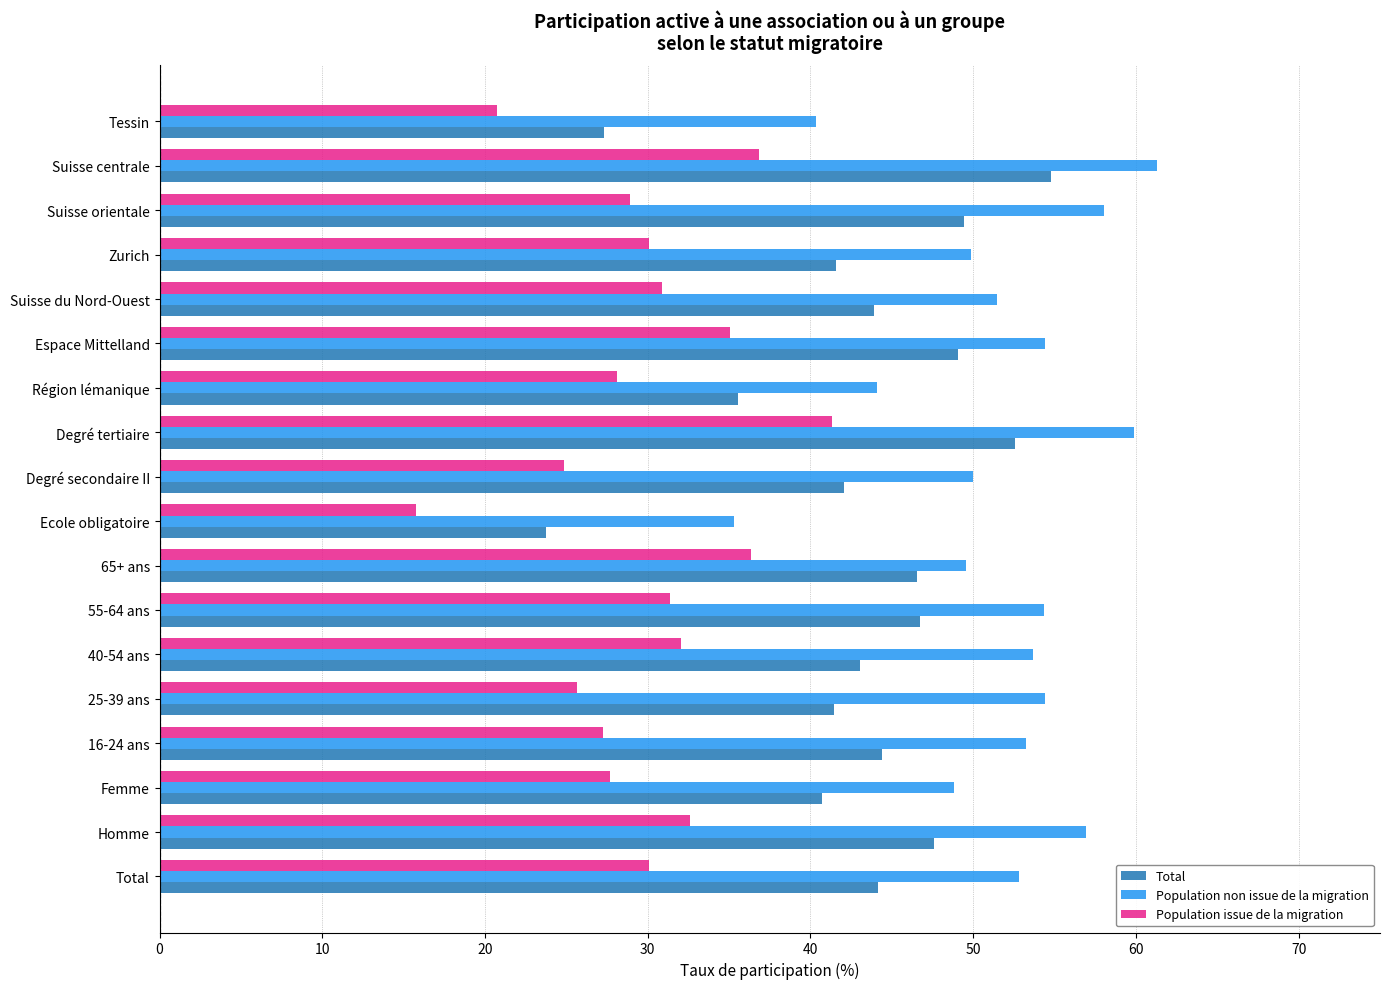

What is the sum of the Population issue de la migration values at Tessin and Région lémanique?

48.8